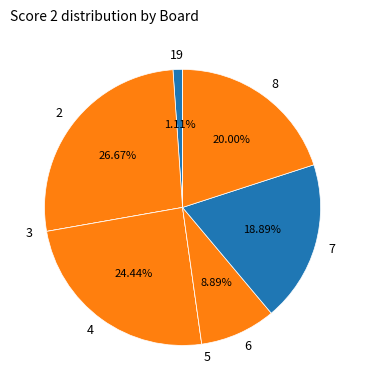

Between 7 and 4, which is larger?

4